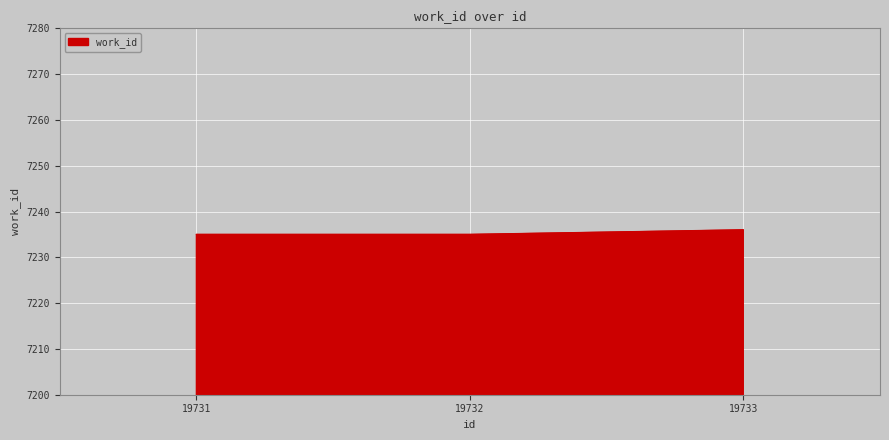

How many lines are shown in the chart?

1